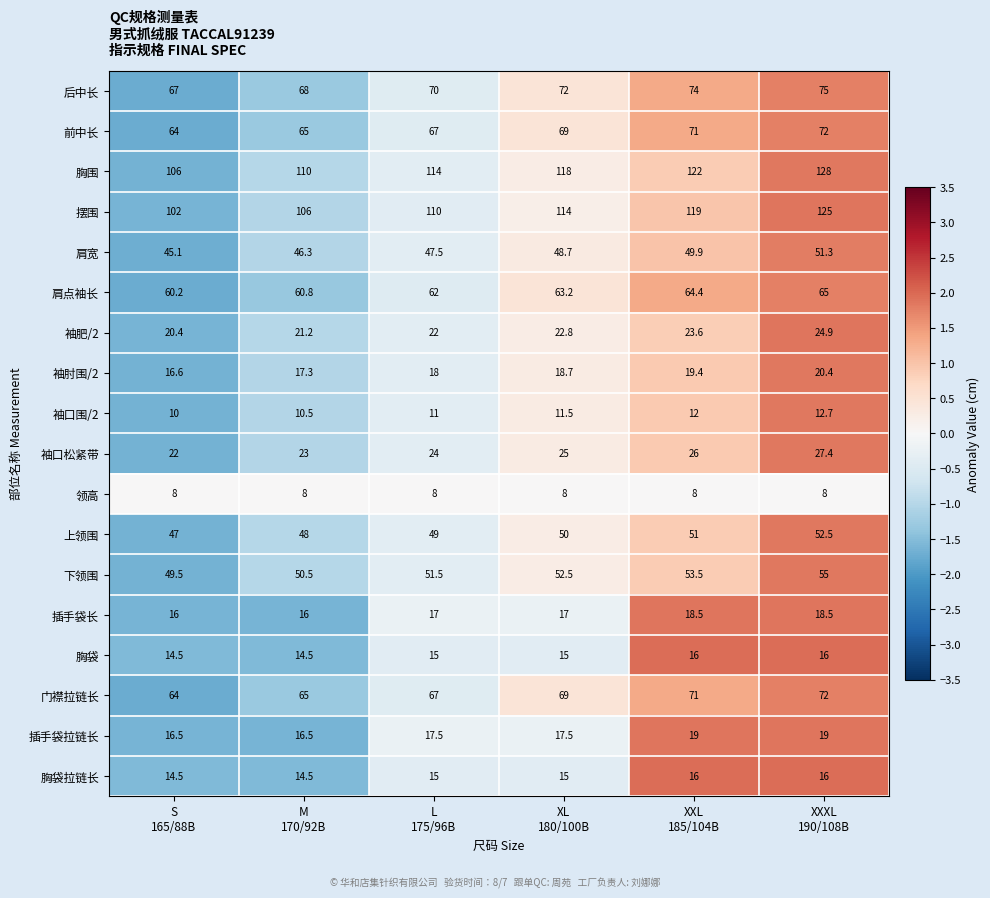

What is the greatest value displayed?

128.0